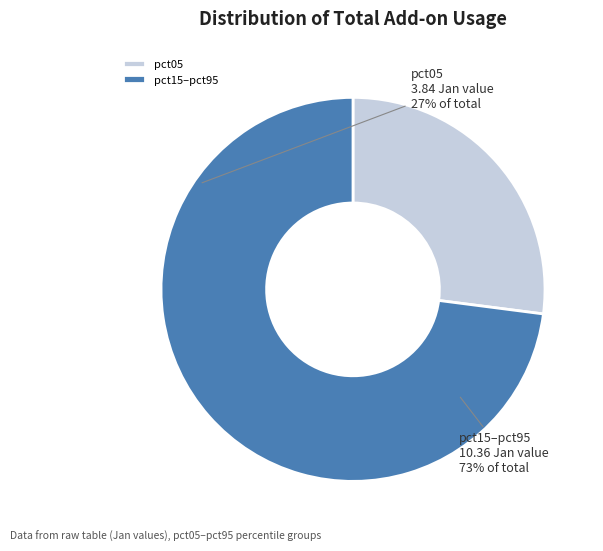

Rank the categories by value from lowest to highest.

pct05, pct15–pct95